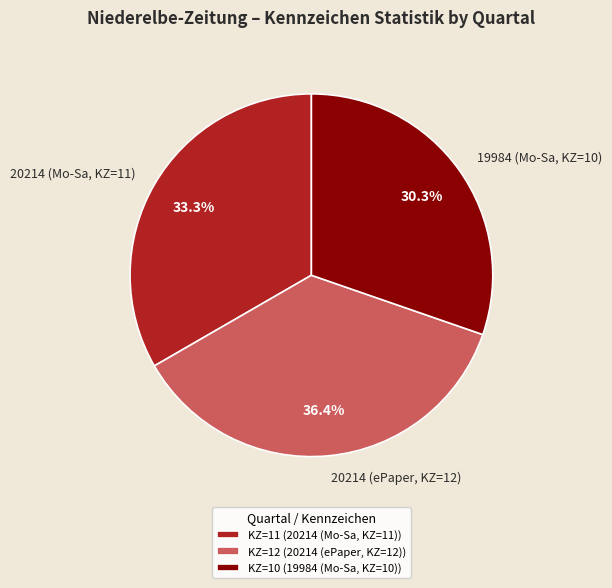

To the nearest percent, what is the difference between the 20214 (Mo-Sa, KZ=11) and 19984 (Mo-Sa, KZ=10) slice percentages?

3%